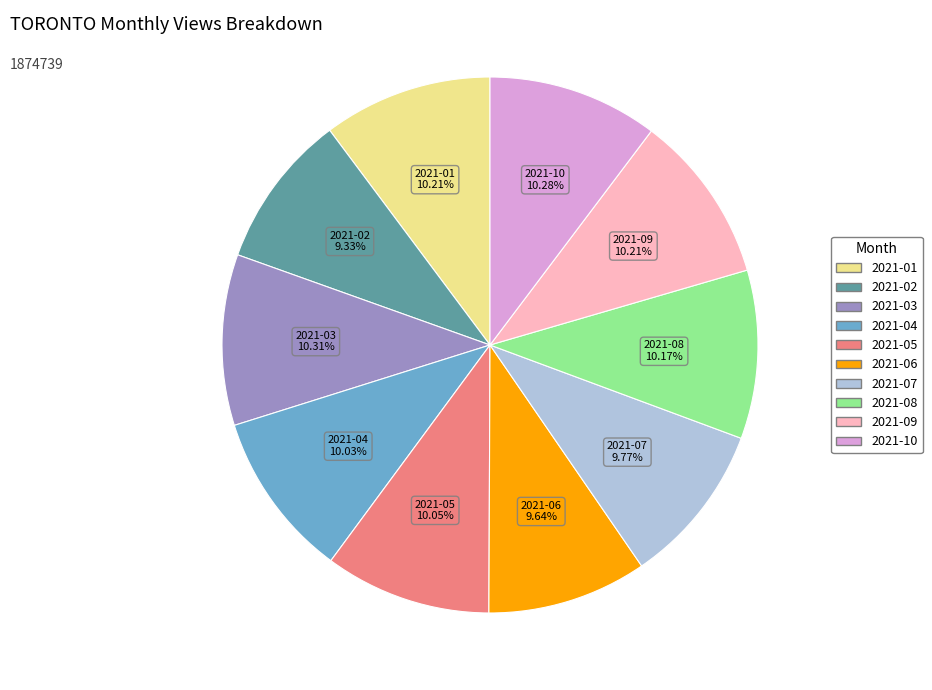

Approximately how many times larger is the value at 2021-09 compared to 2021-06?

1.1